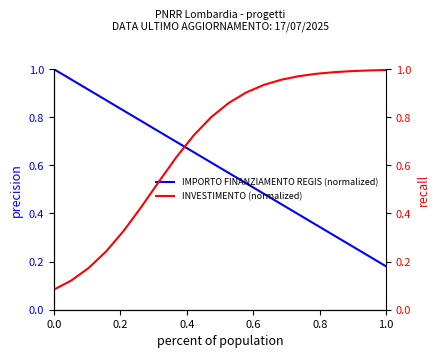

Is it true that IMPORTO FINANZIAMENTO REGIS (normalized) equals 0.2 at 0.0?

False